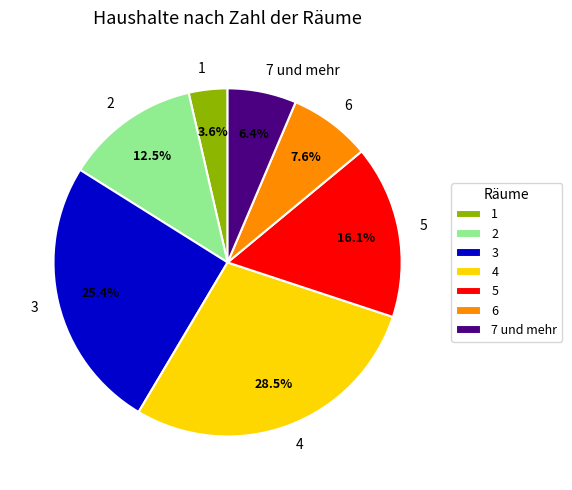

True or false: 5 accounts for 16% of the total.

True